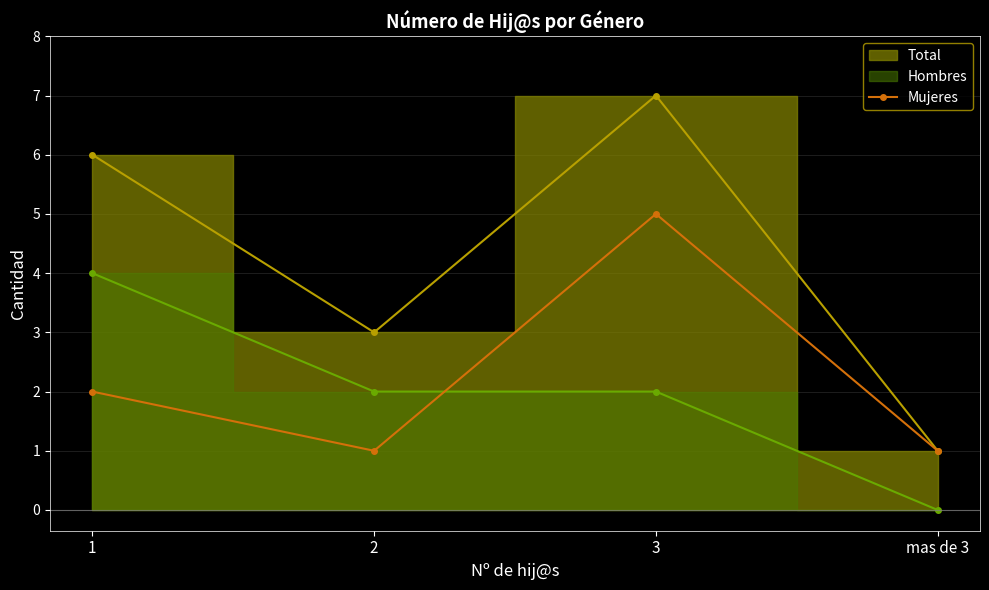

At which category does Mujeres reach its first local peak?

3